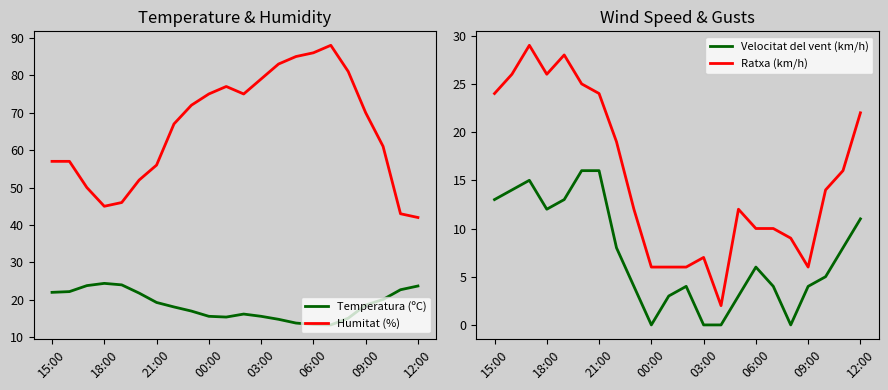

The value of Temperatura (ºC) at 15:00 is 15.0. True or false?

False